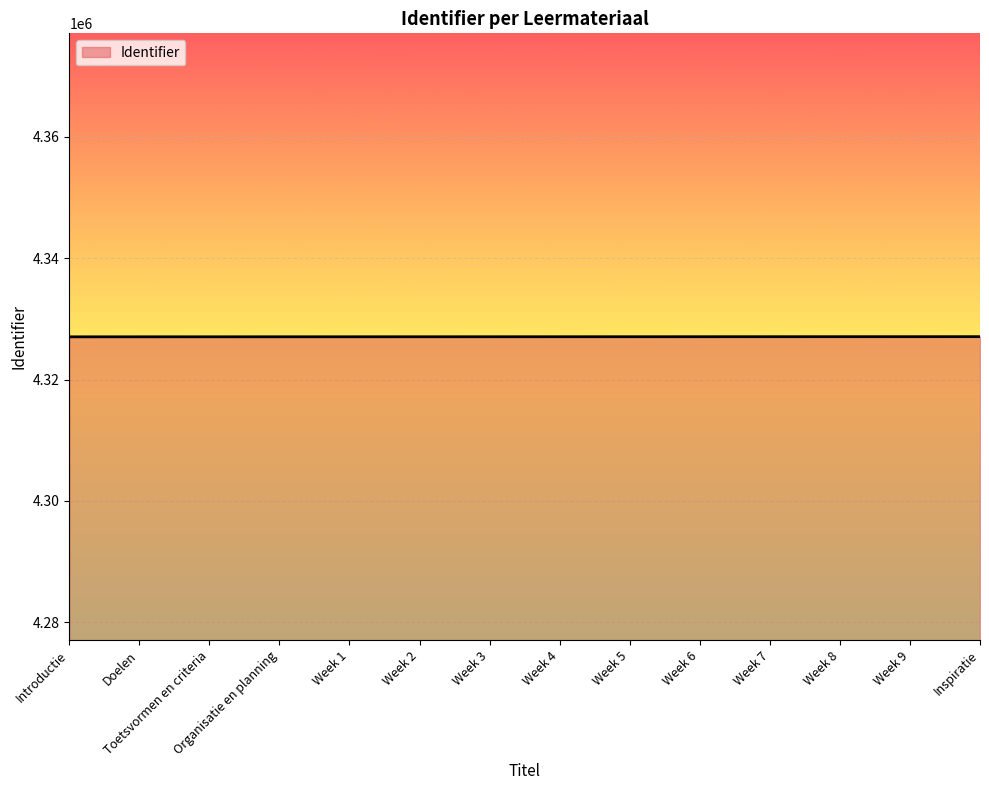

The value at Week 4 is 5960293. True or false?

False